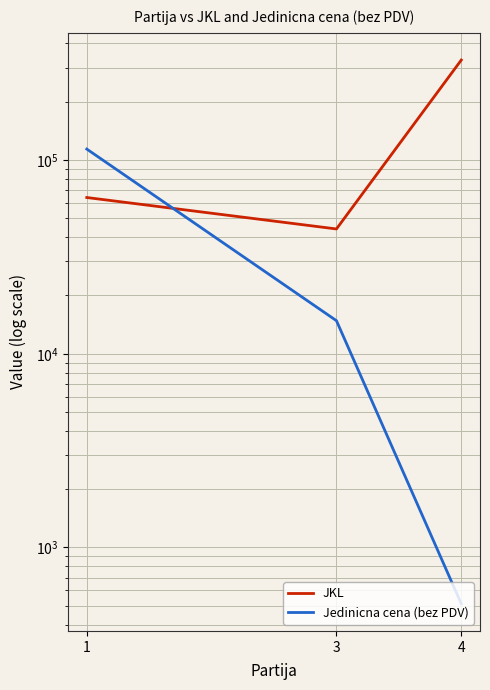

Which category has the highest value in the Jedinicna cena (bez PDV) series?

1